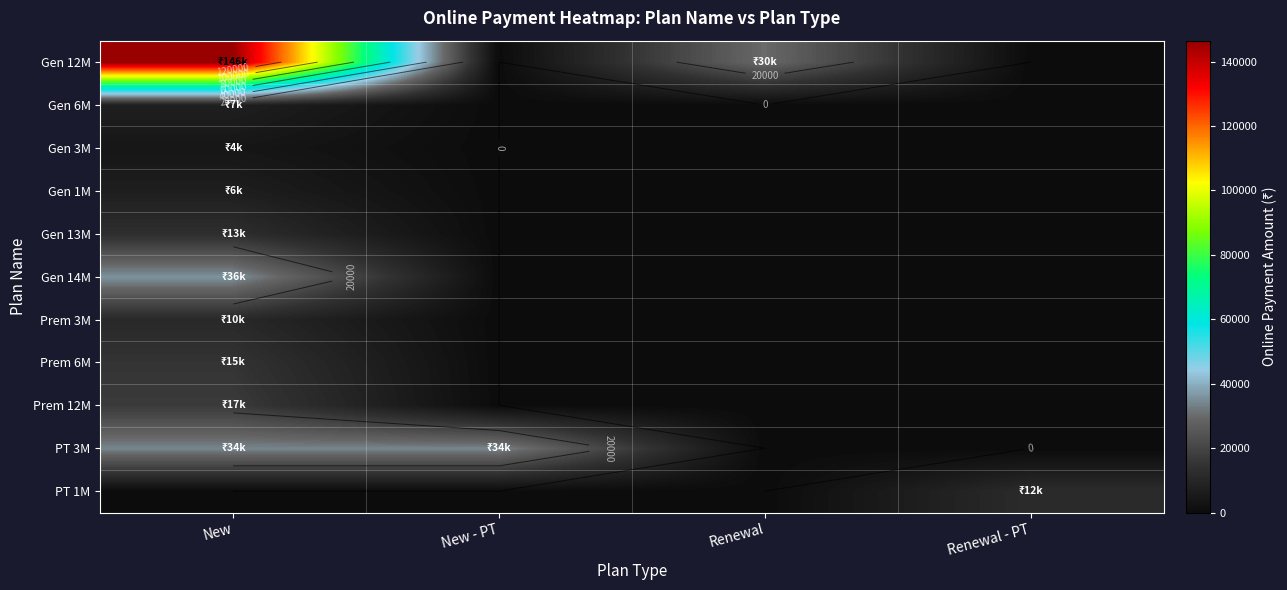

The value of Prem 12M at New is 7746. True or false?

False